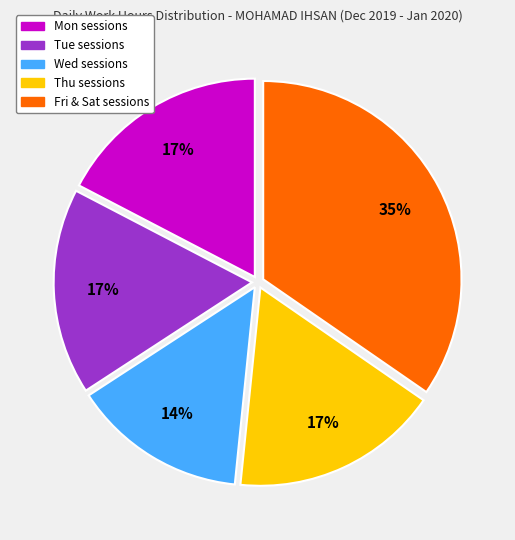

To the nearest percent, what is the average slice percentage?

20%